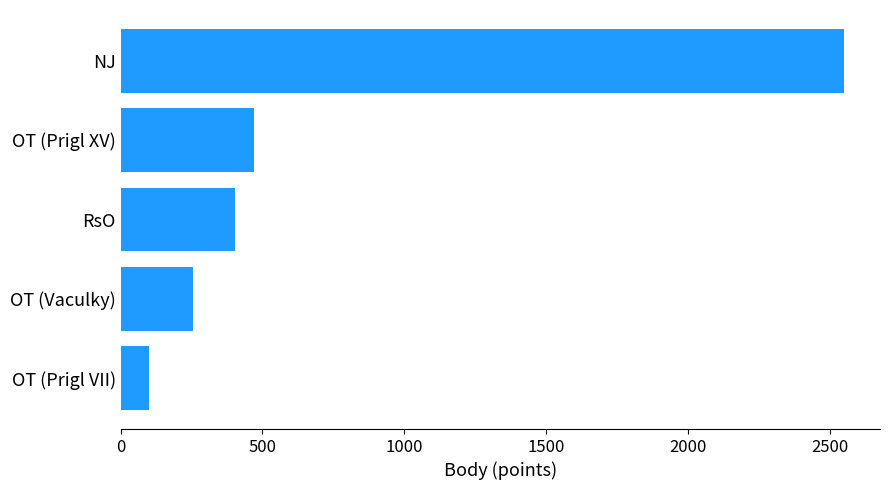

The chart shows a value of 469 at OT (Prigl XV). True or false?

True